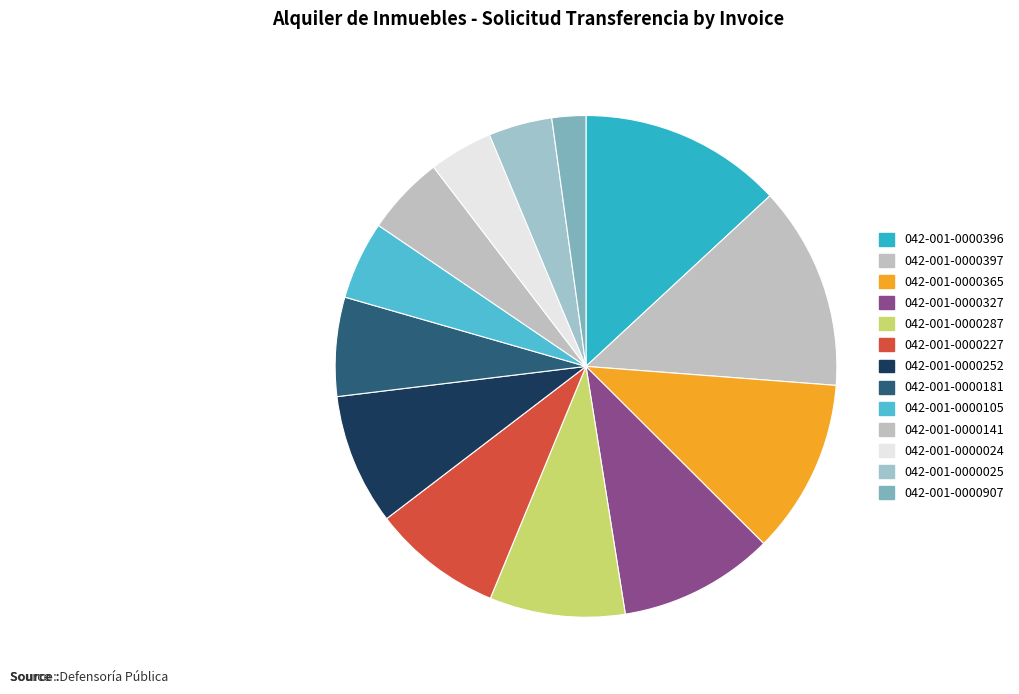

Is there a majority slice in this chart?

No